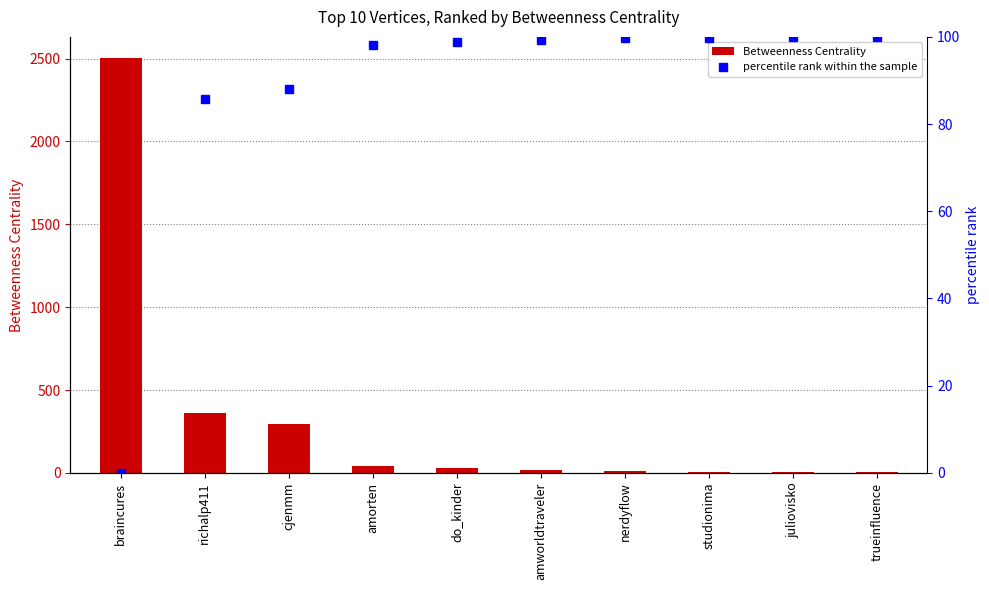

True or false: Betweenness Centrality has a value of 1.7 at juliovisko.

False